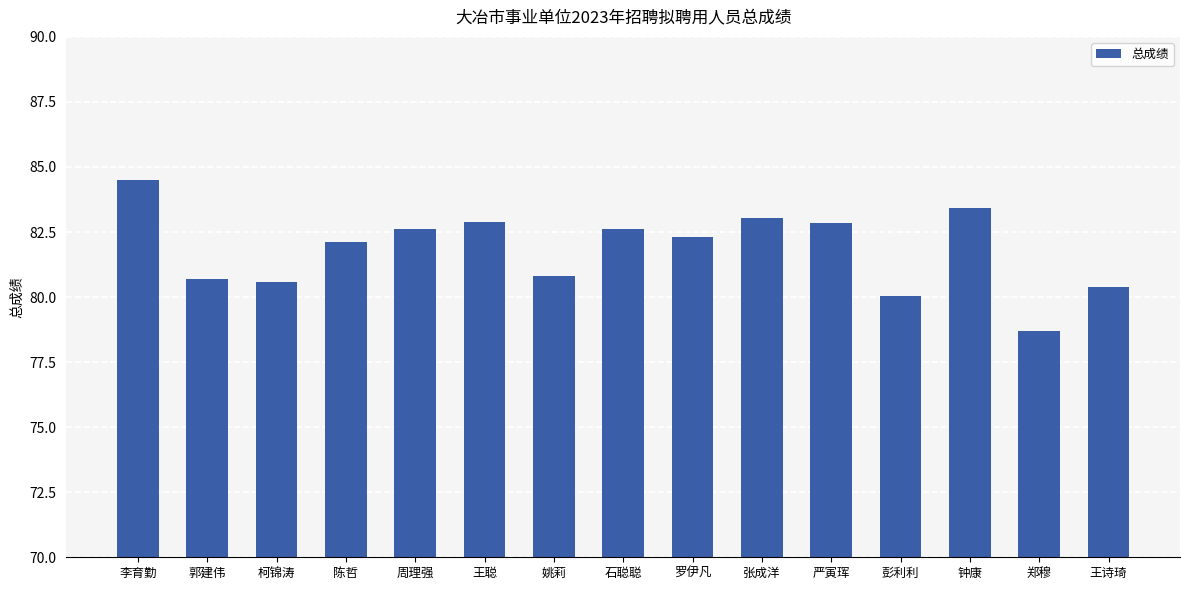

The value at 周理强 is 82.6. True or false?

True